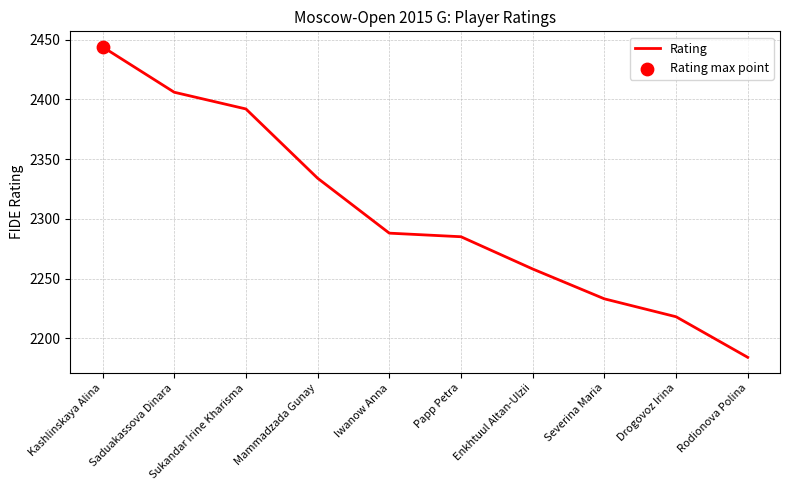

Which has a higher value, Rodionova Polina or Saduakassova Dinara?

Saduakassova Dinara